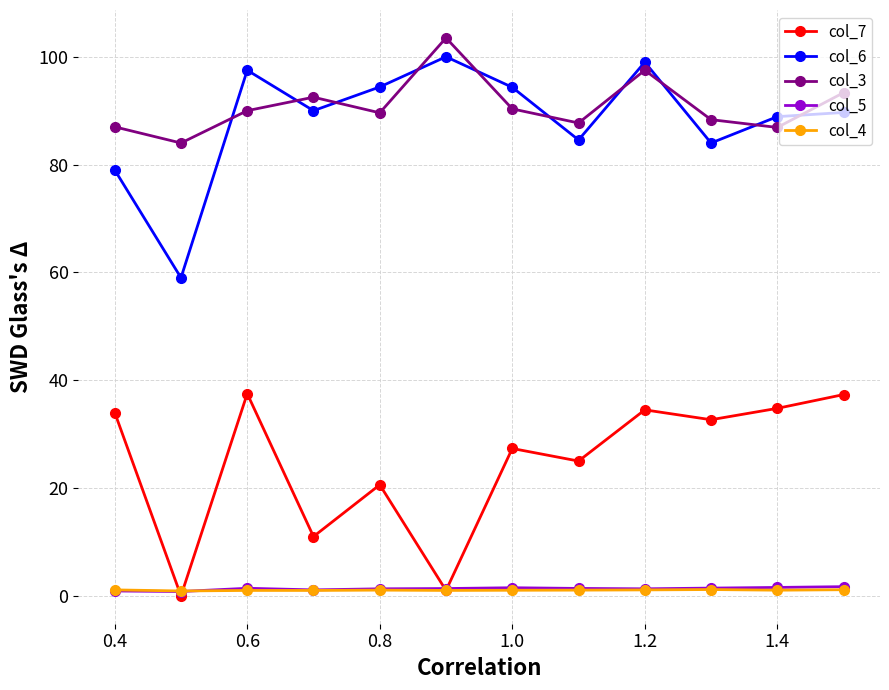

How many interior local valleys does the col_3 series have?

4